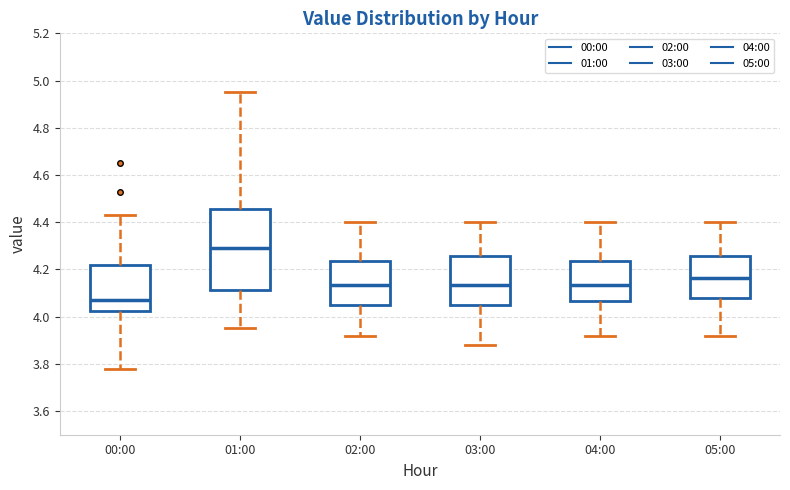

Which box has the highest median line?

01:00